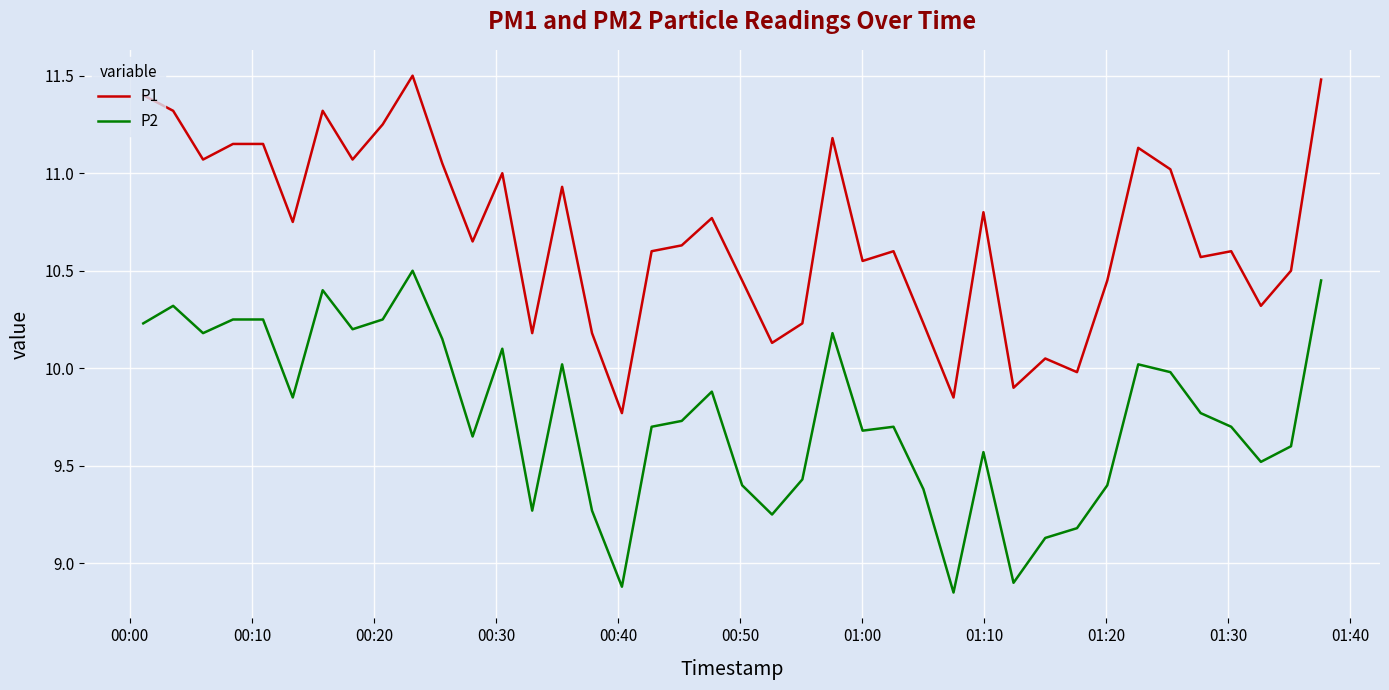

Which series has the widest spread of values?

P1